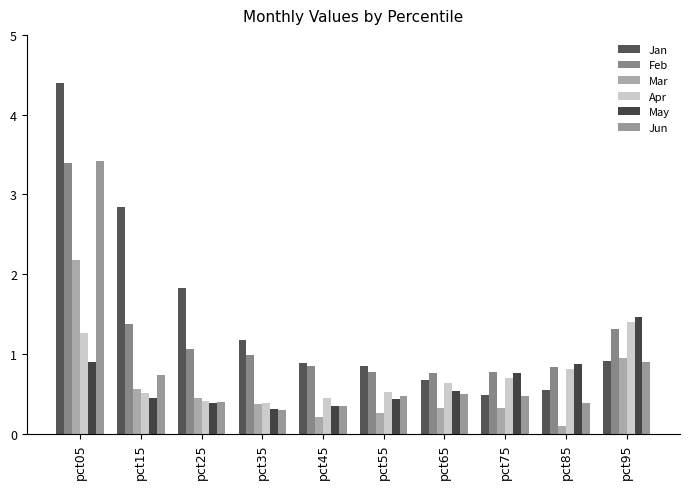

Which series has the largest total across all categories?

Jan